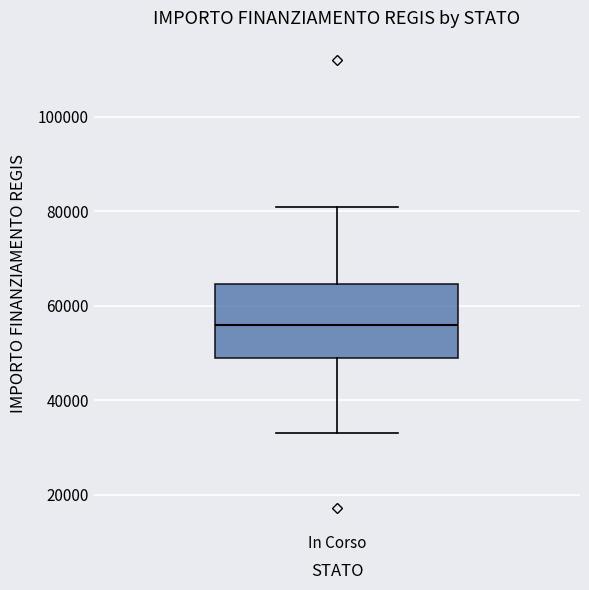

Read this box plot against the y-axis: the position of the median line, the range covered by the box, and the ends of both whiskers. The values are not printed on the chart, so give them approximately, as read against the axis.

median 56000, box 50000 to 64000, whiskers 32000 to 80000